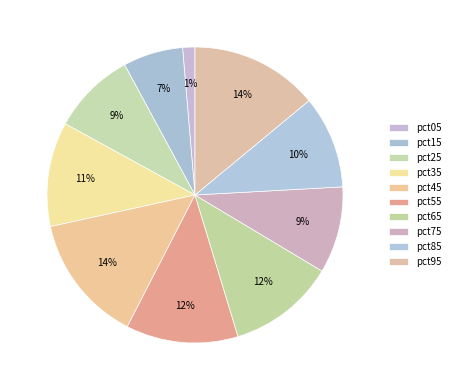

Which category has the smallest portion of the pie?

pct05